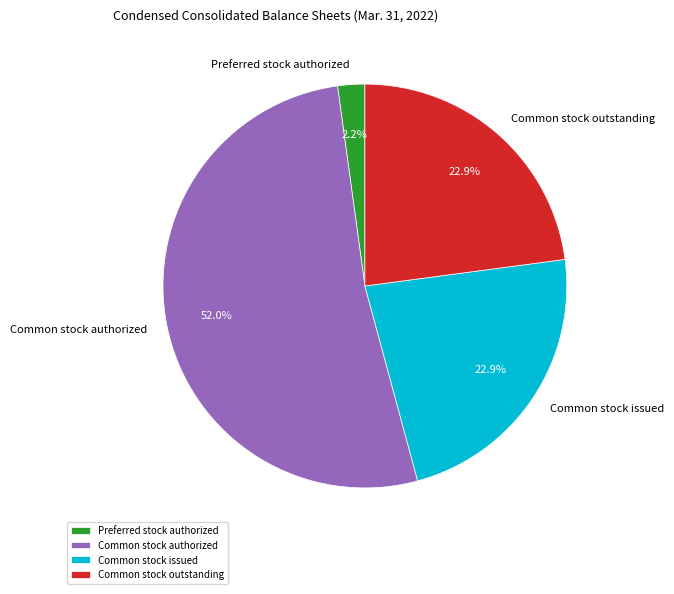

How much of the chart is everything except Preferred stock authorized?

97.8%